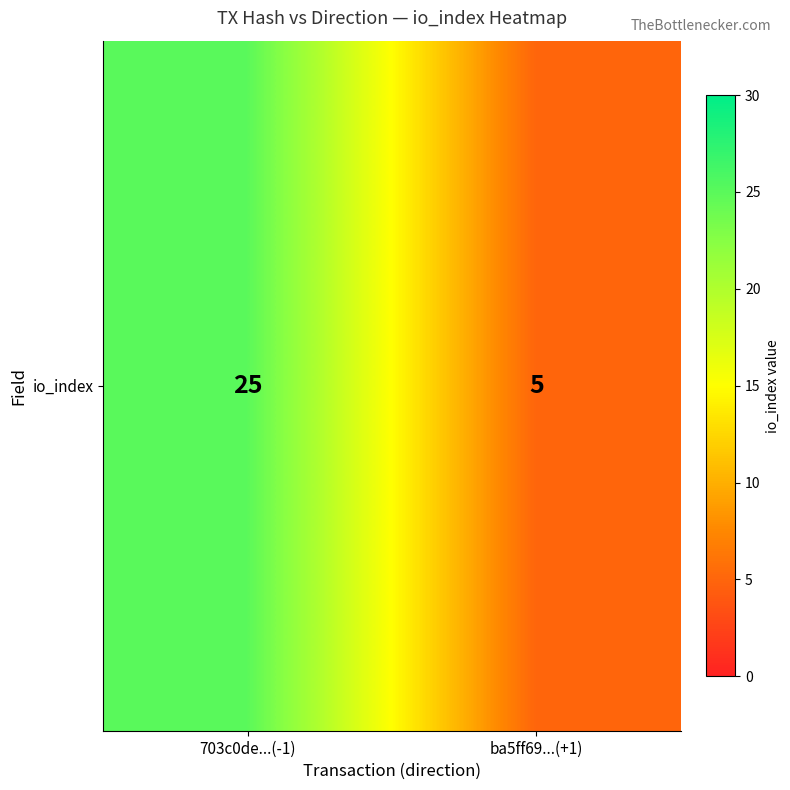

How many data points are less than 25?

1